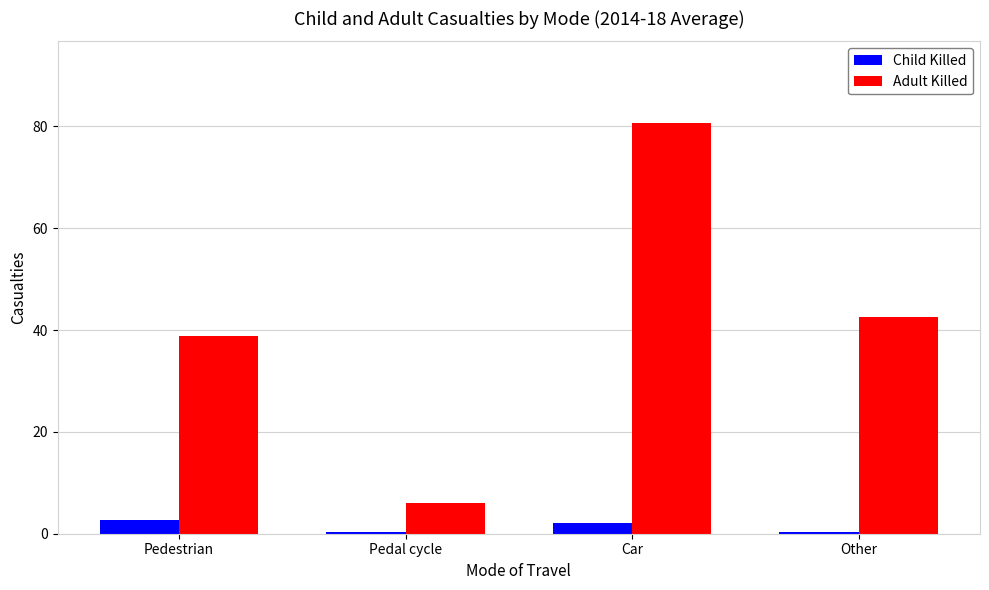

At which category is the sum across all series the highest?

Car